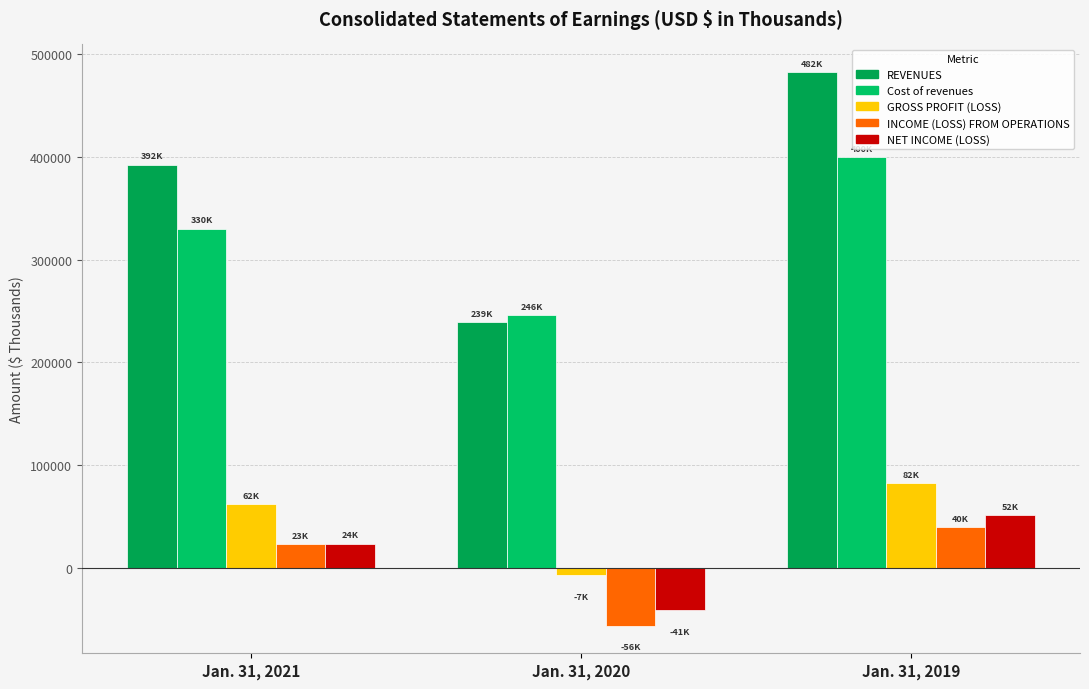

What are all the series names shown in the legend?

REVENUES, Cost of revenues, GROSS PROFIT (LOSS), INCOME (LOSS) FROM OPERATIONS, NET INCOME (LOSS)